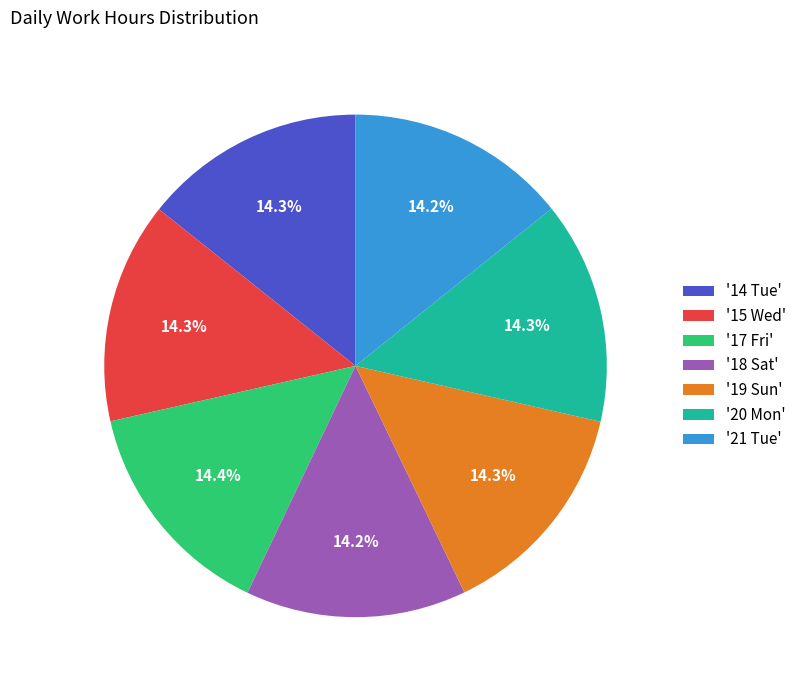

What portion of the pie excludes '17 Fri'?

85.6%